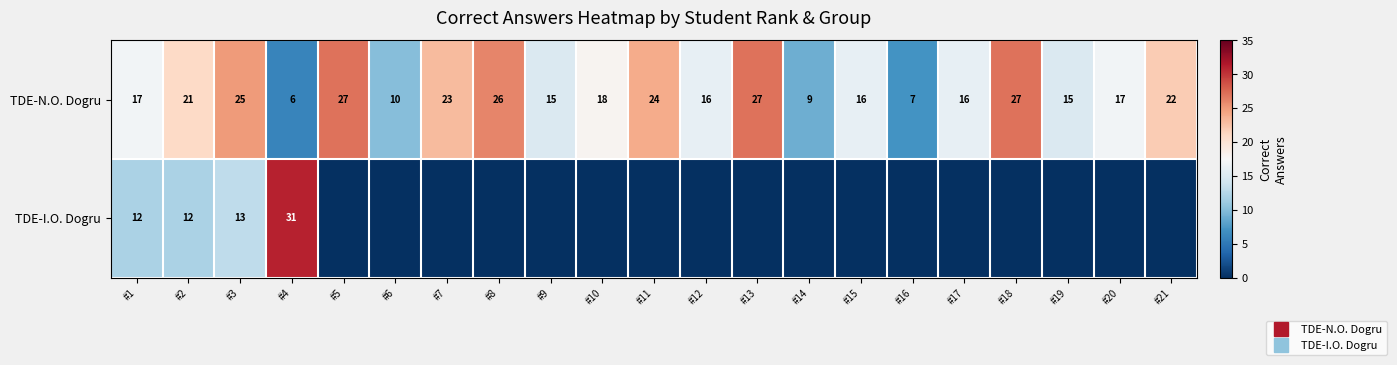

Where is TDE-N.O. Dogru nearest to the value 16?

#12